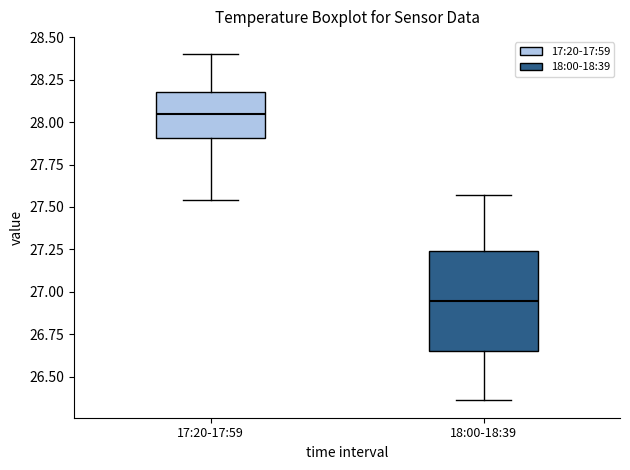

Comparing the boxes themselves (not the whiskers), which one is the tallest?

18:00-18:39